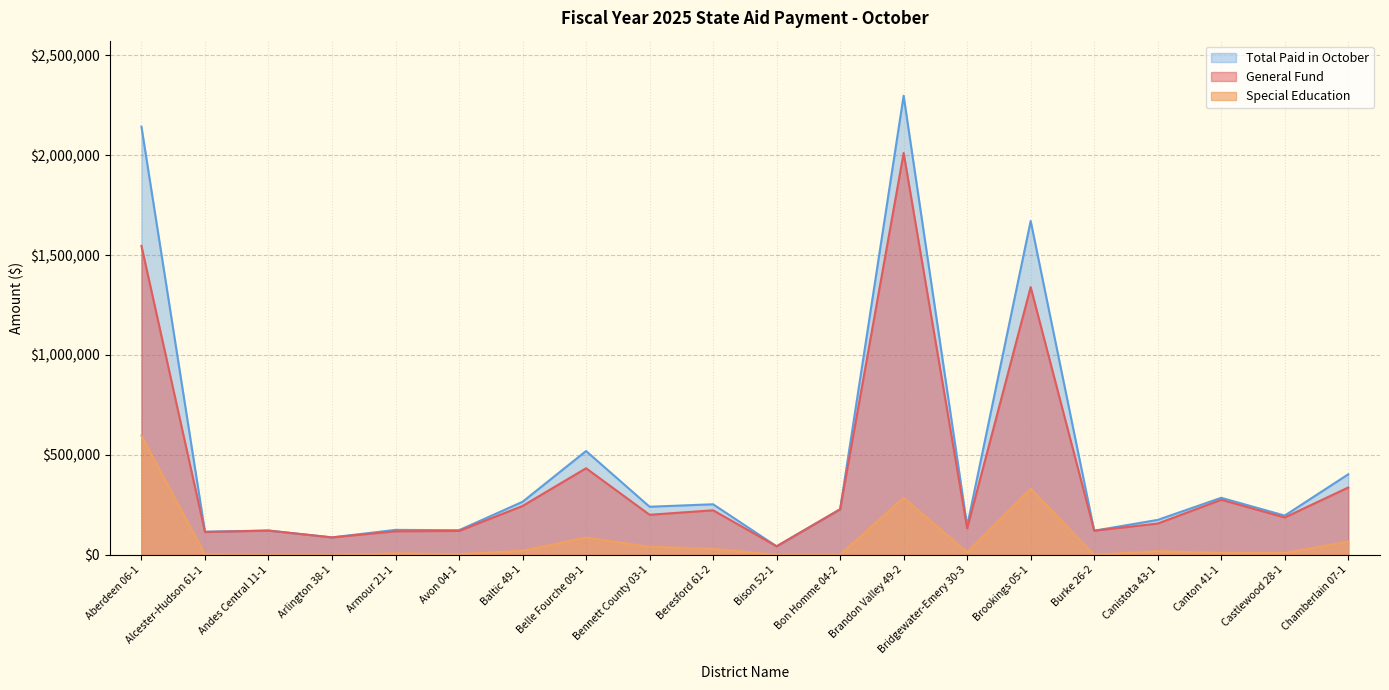

How many interior local peaks does the General Fund series have?

6